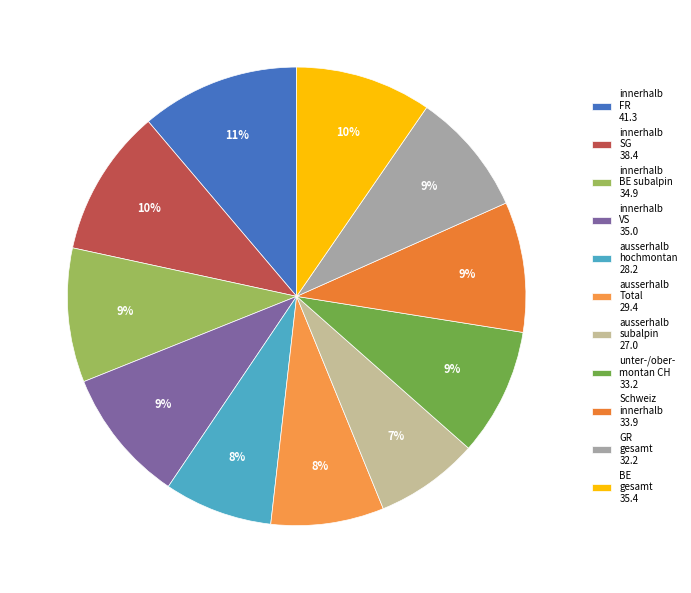

How many slices are in this pie chart?

11